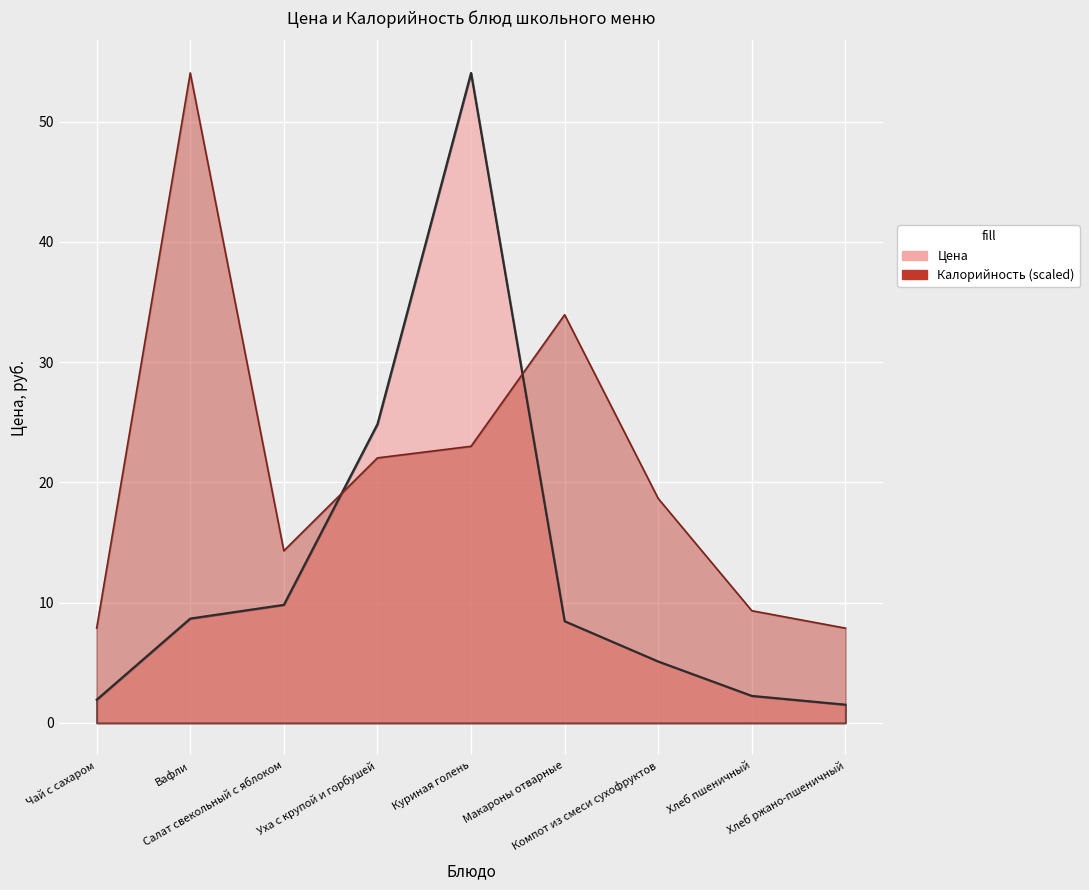

At which label does Калорийность reach its peak?

Вафли